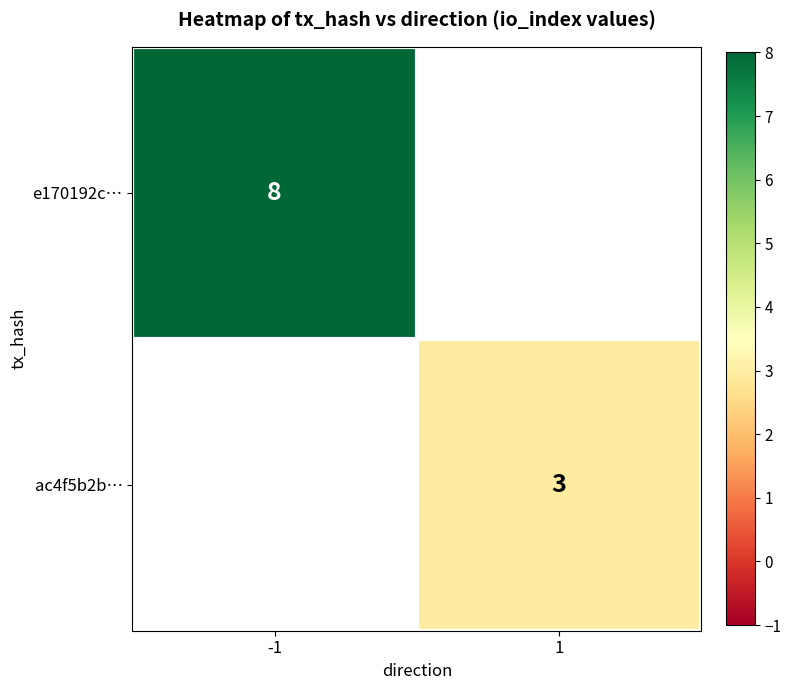

Count the number of categories in the chart.

2